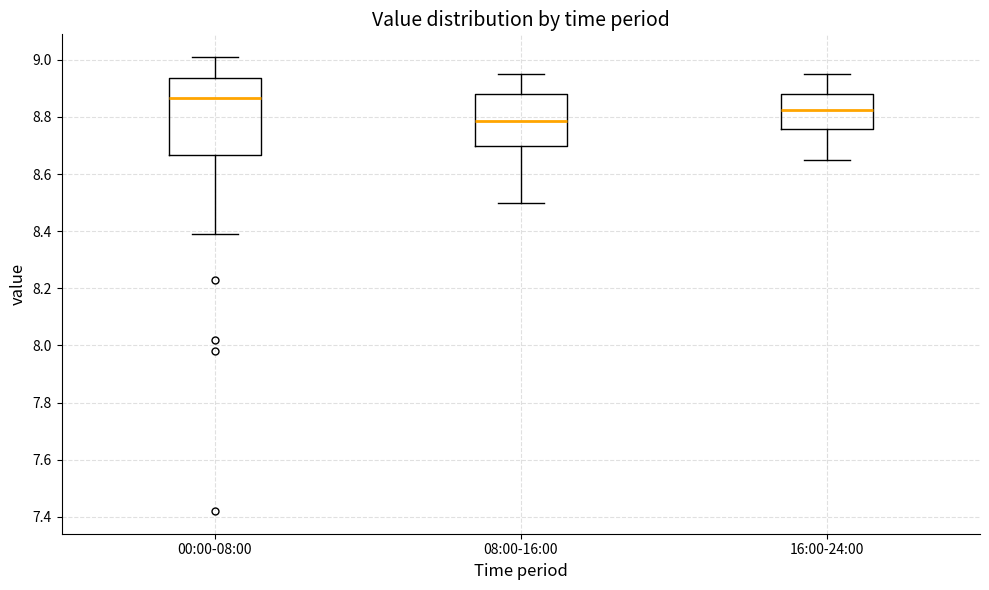

Where is the upper edge of the box for 00:00-08:00 on the y-axis? The values are not printed on the chart, so give them approximately, as read against the axis.

8.94